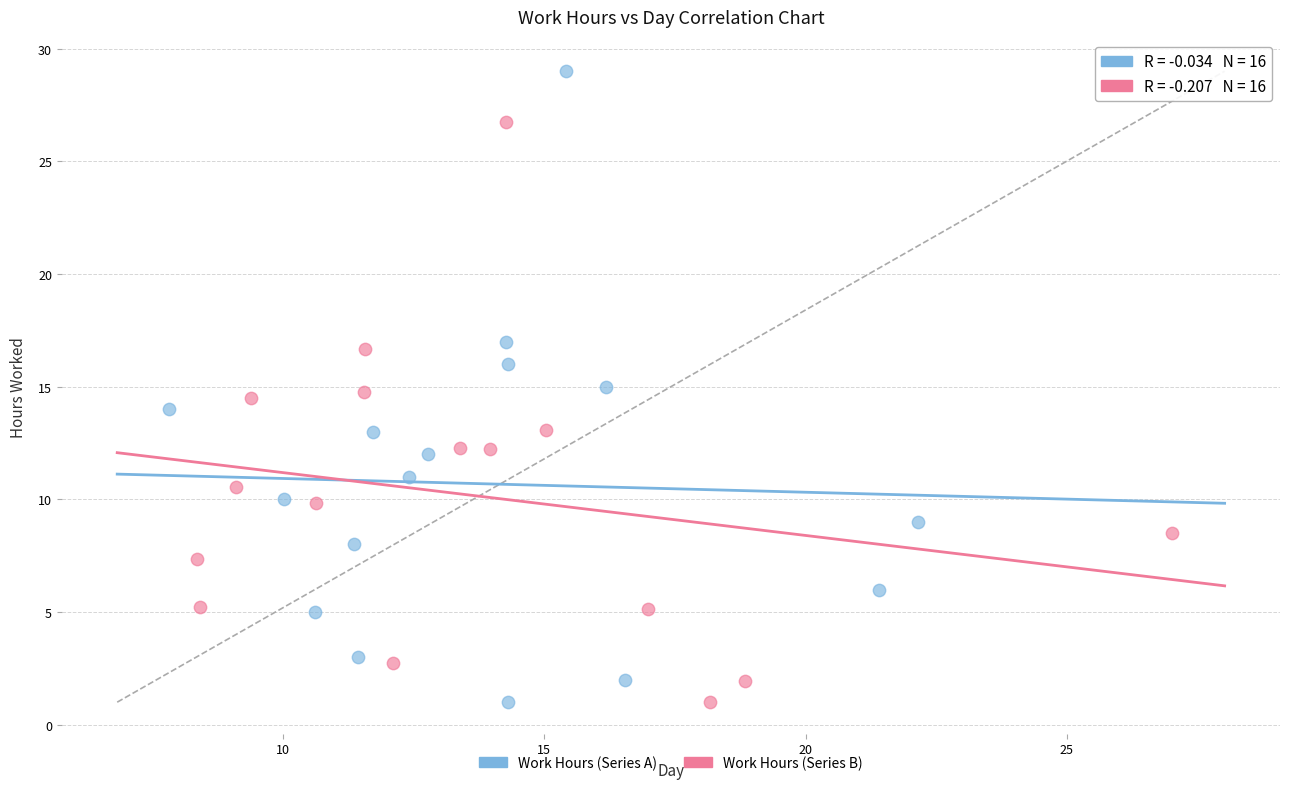

Which series reaches the maximum Y coordinate?

Work Hours (Series A)